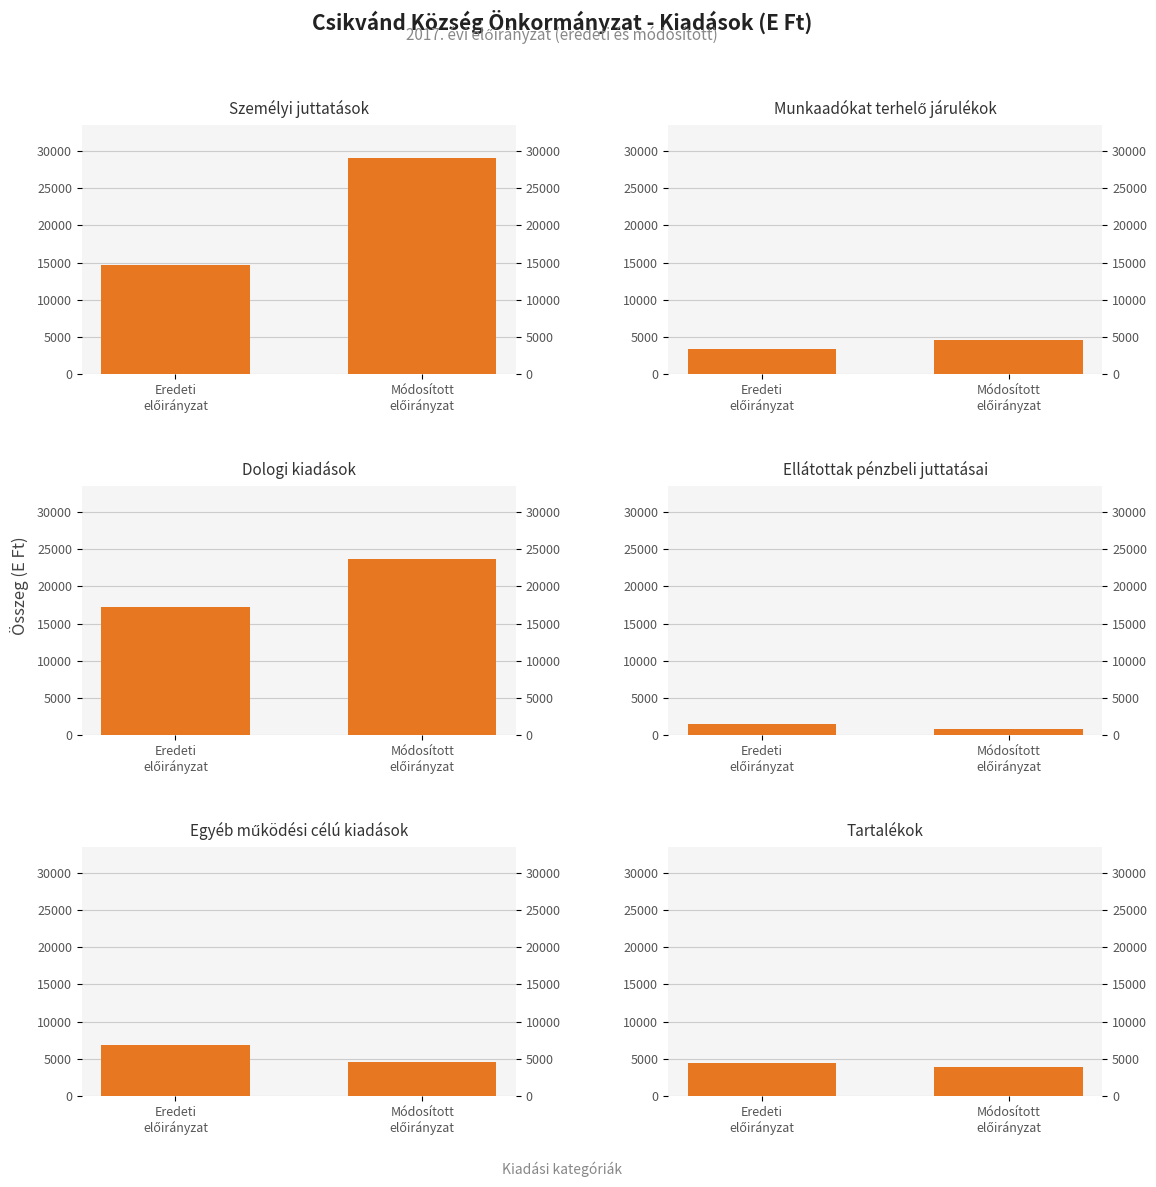

What is the value of the Személyi juttatások bar at the 1st from the left?

14646